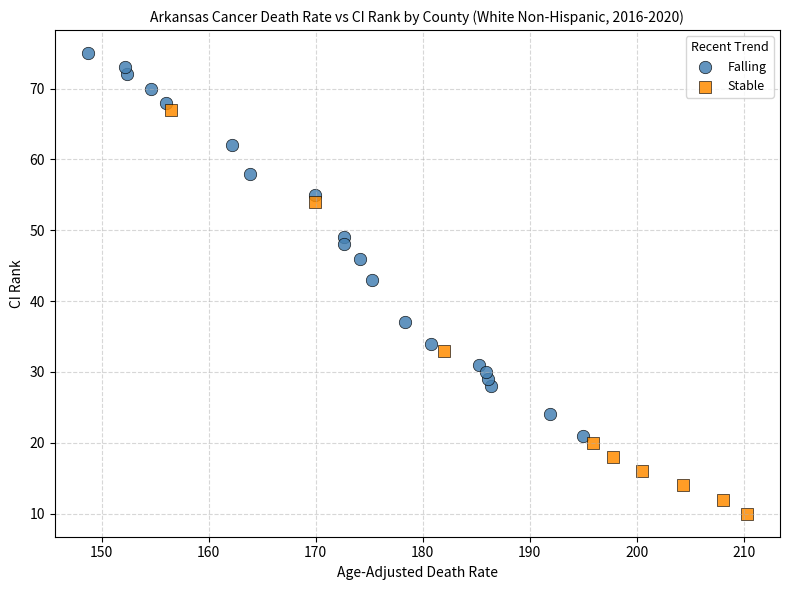

Which series has the widest spread of Y values?

Stable